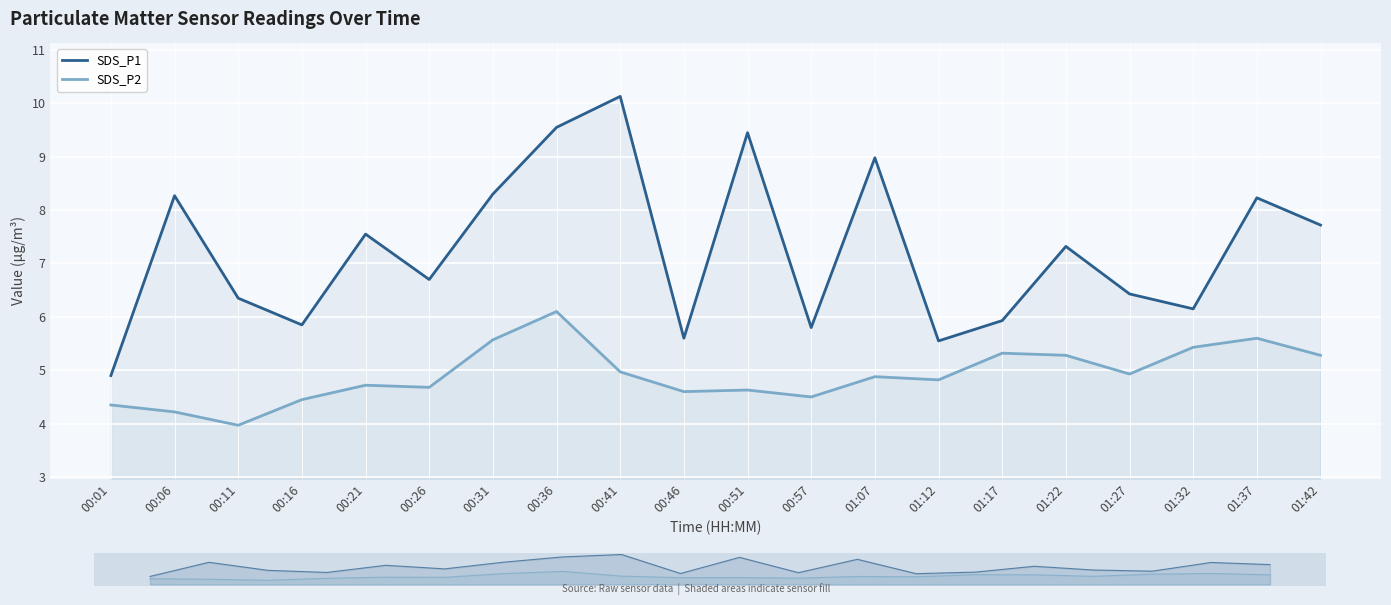

What is the label of the 8th point from the right?

01:07